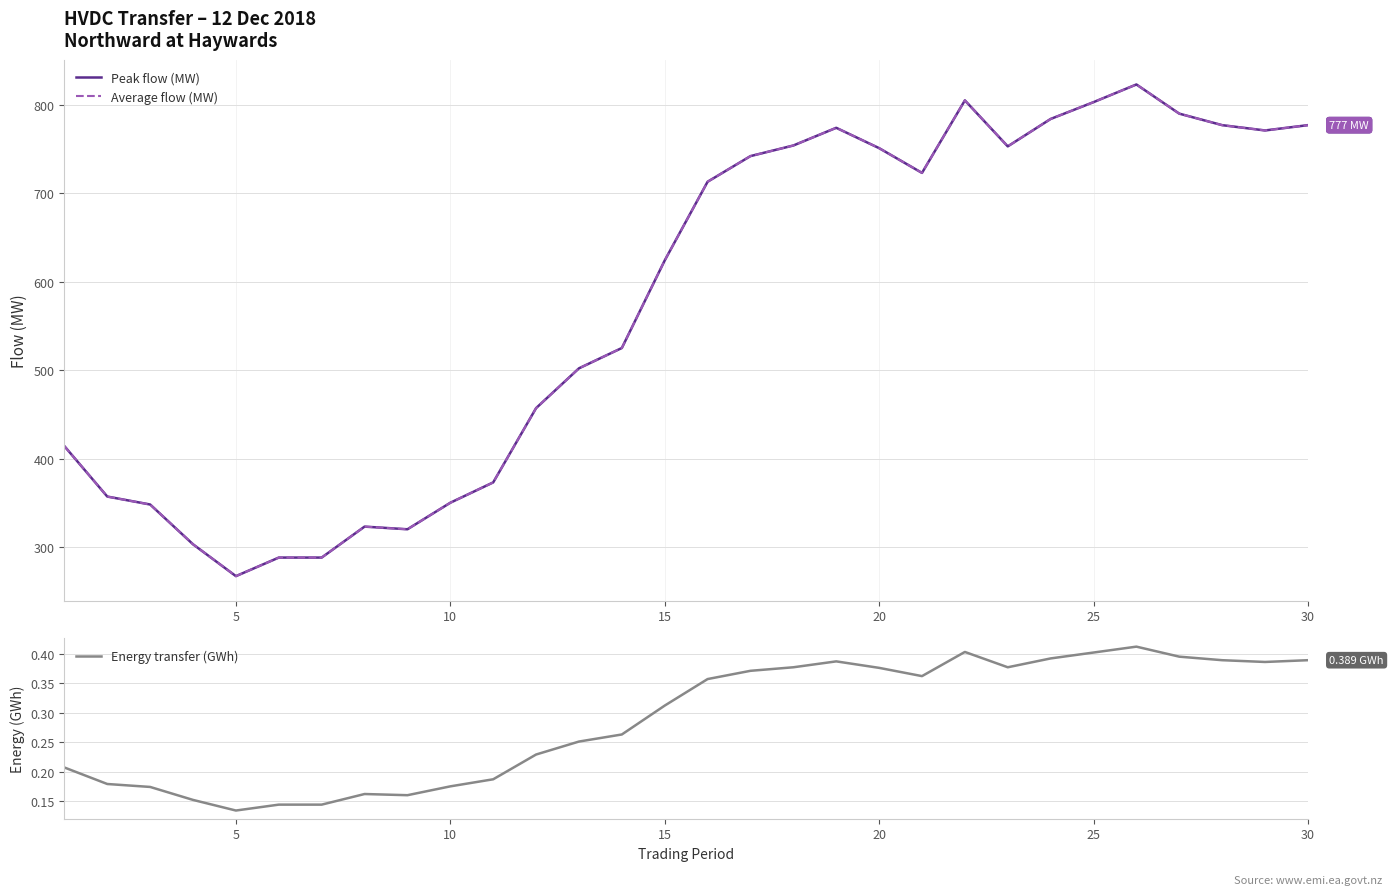

Is the value of Energy transfer (GWh) at 11 greater than the value of Average flow (MW) at 25?

No